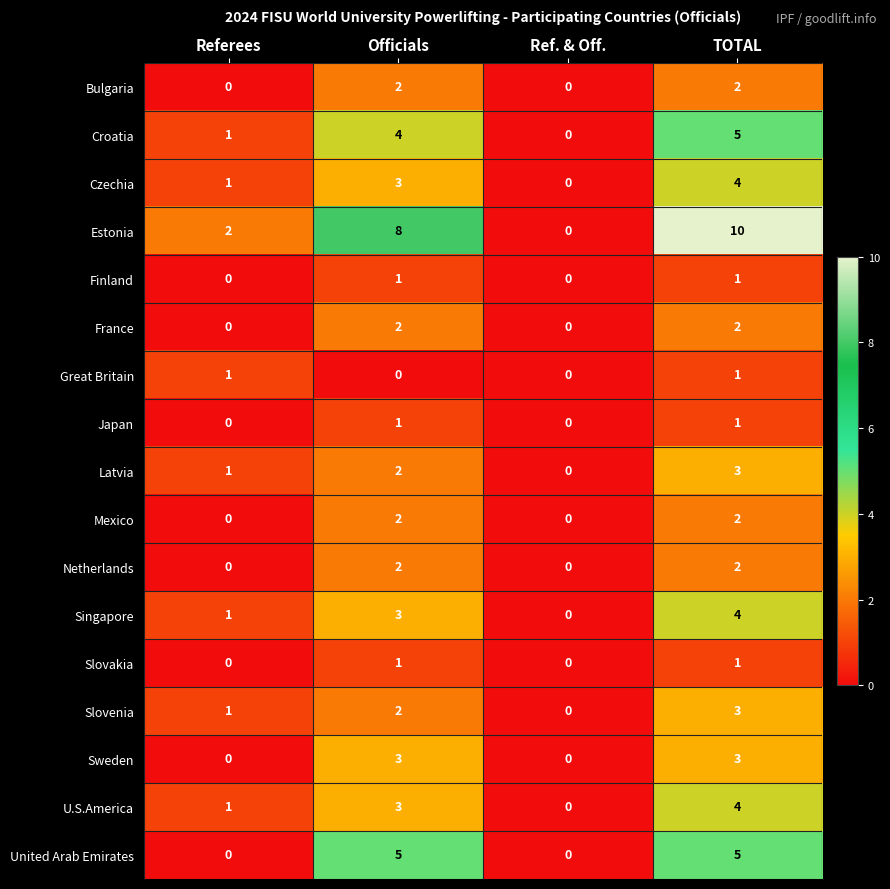

Which series has the largest total across all categories?

Estonia